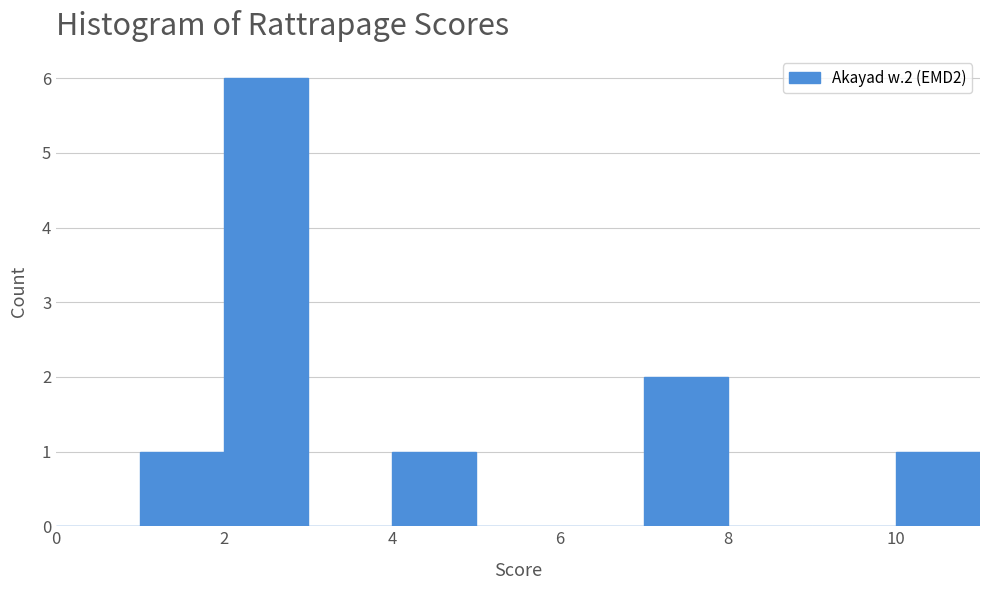

Which range on the x-axis has the tallest bar?

2 to 3